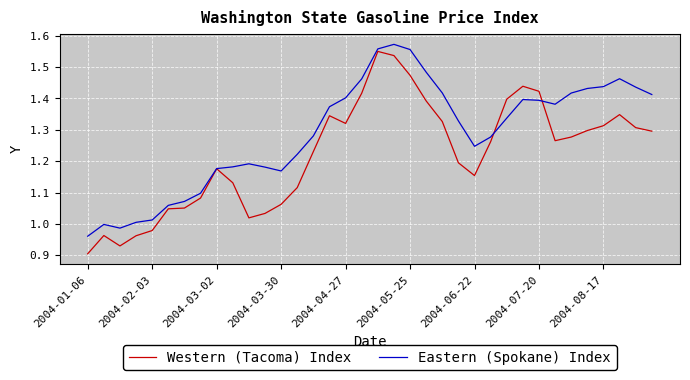

What are all the series names shown in the legend?

Western (Tacoma) Index, Eastern (Spokane) Index